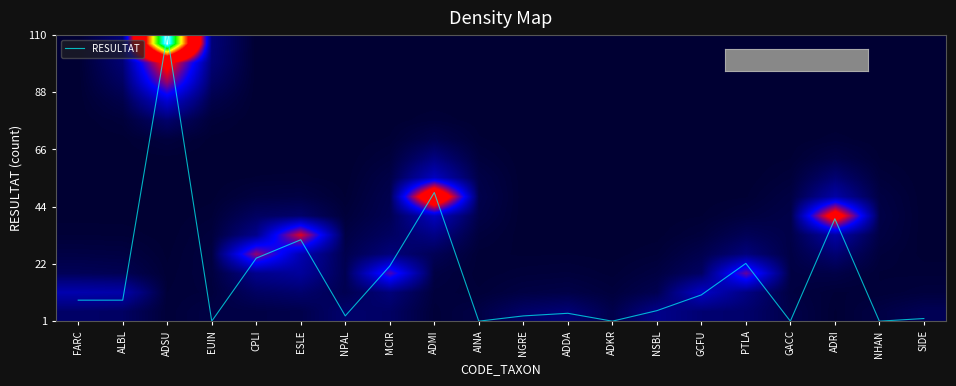

At which category does the chart reach its peak across all series?

ADSU